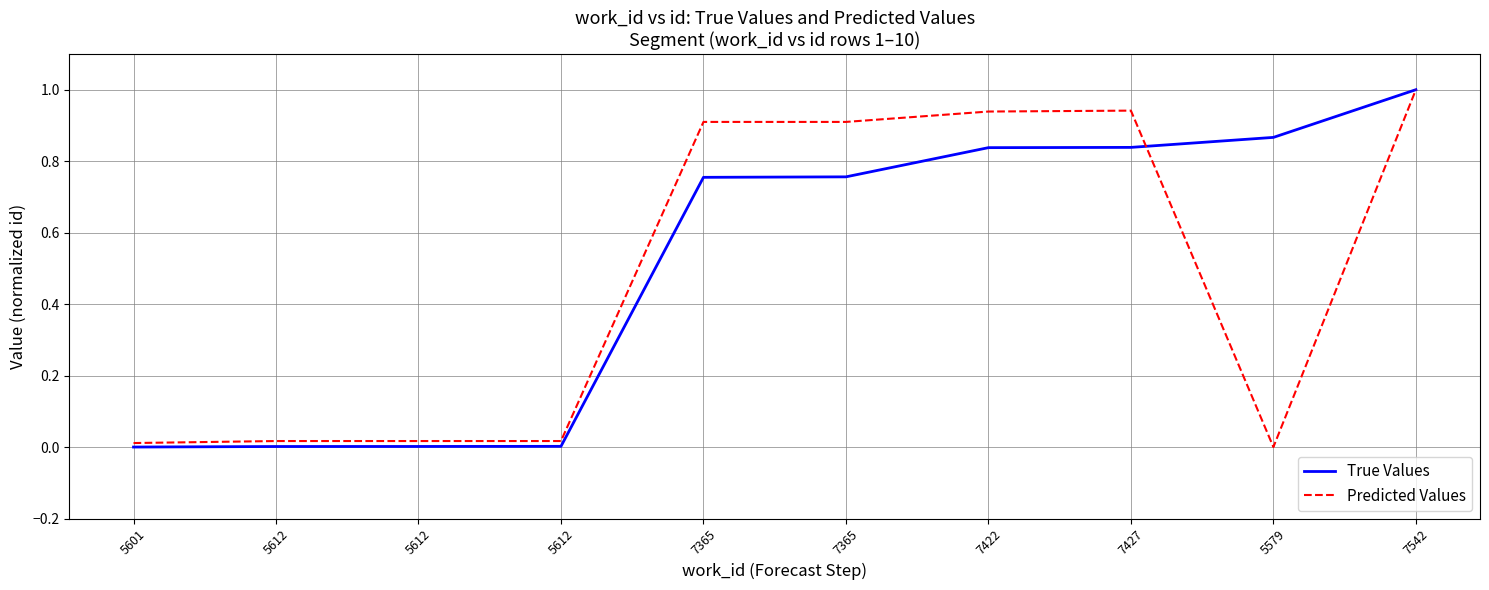

How many lines are shown in the chart?

2